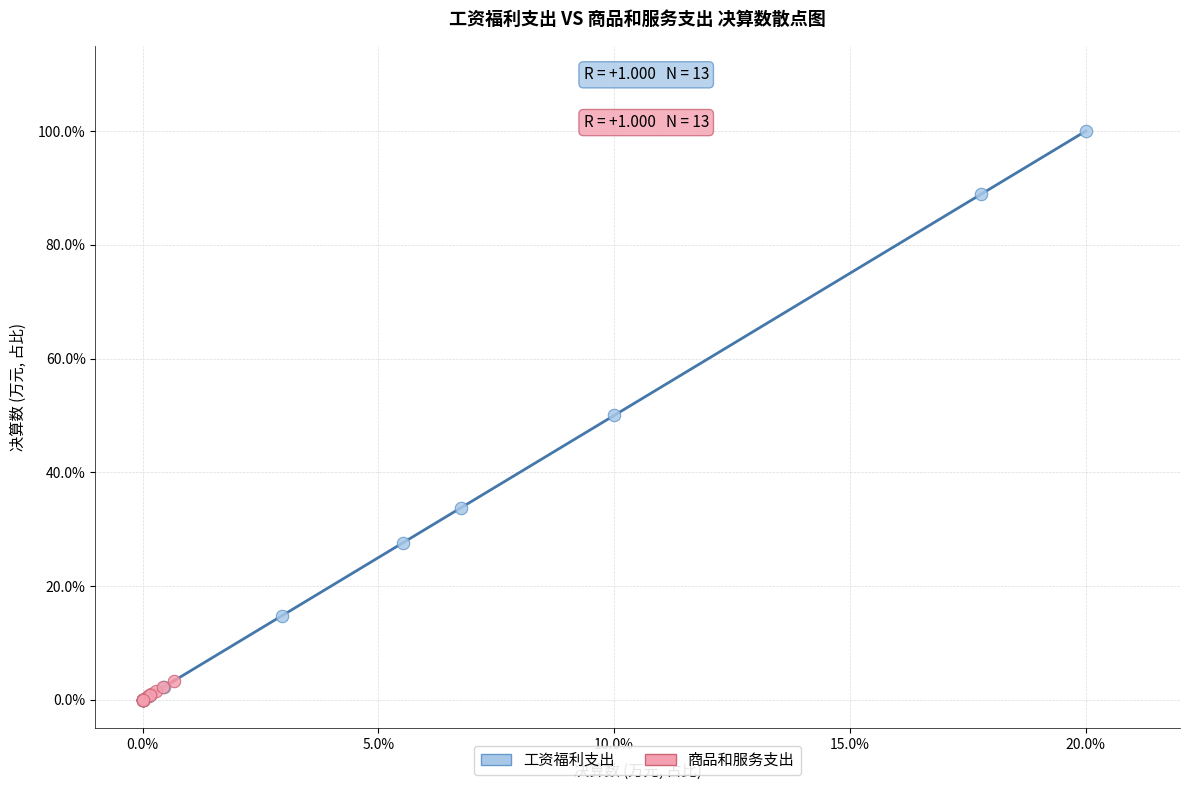

Which series contains the highest Y value?

工资福利支出